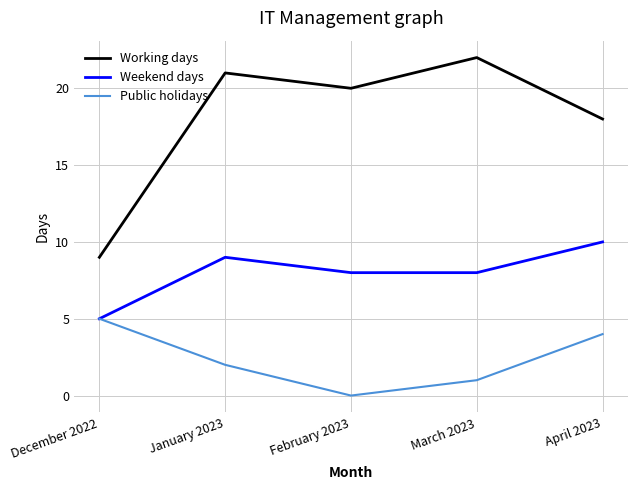

What position from the left is February 2023?

3